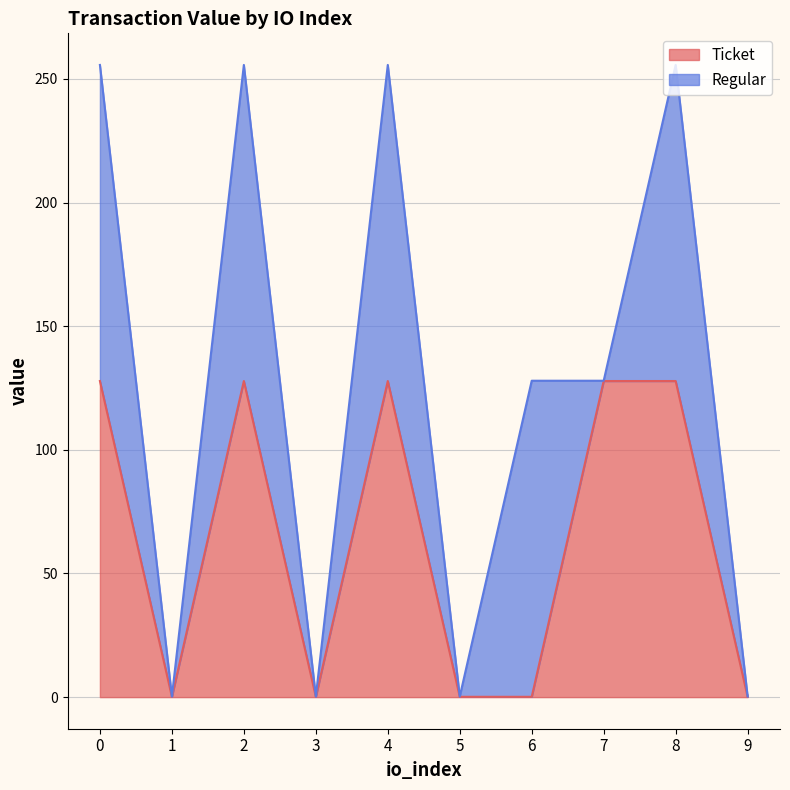

How many values are below 127?

5